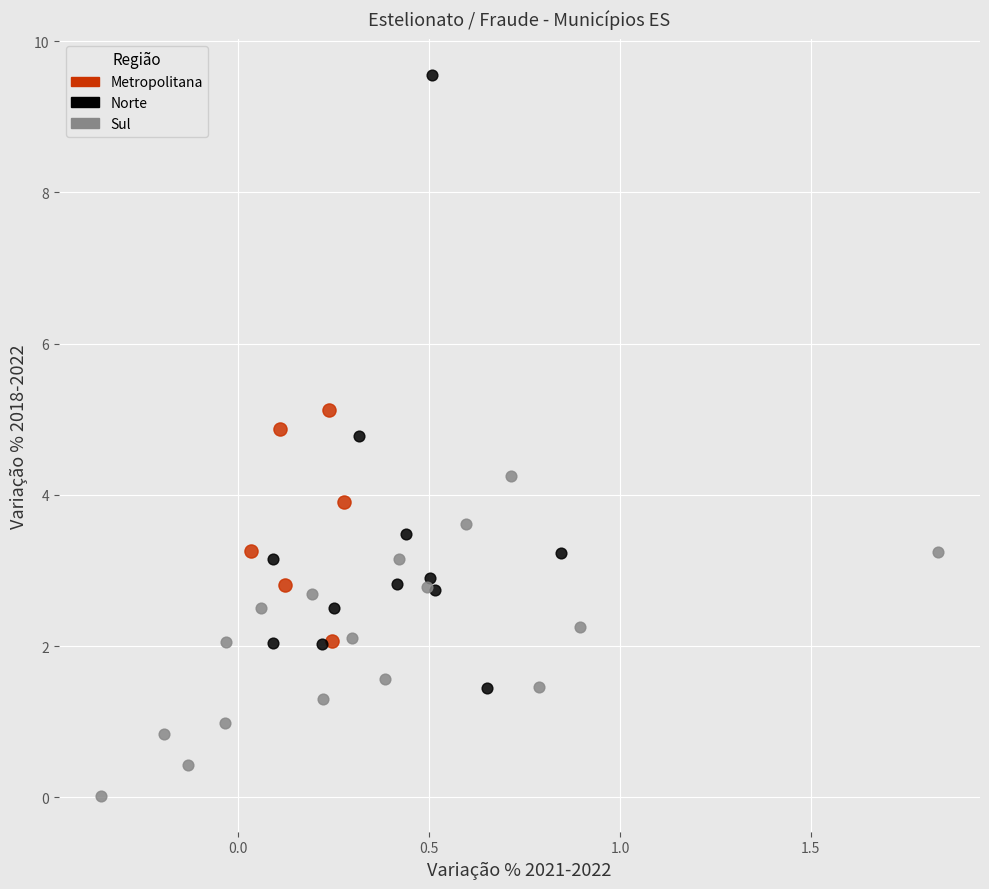

Which series contains the highest Y value?

Norte